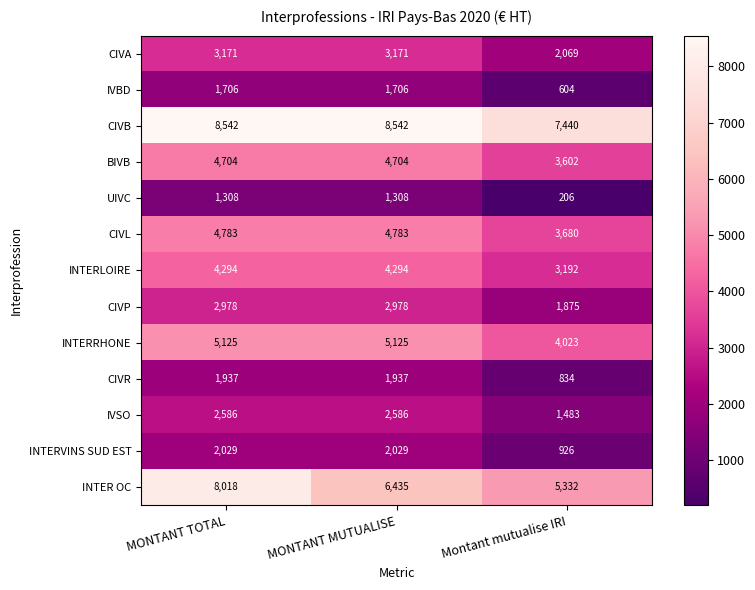

Which series has the largest total across all categories?

CIVB